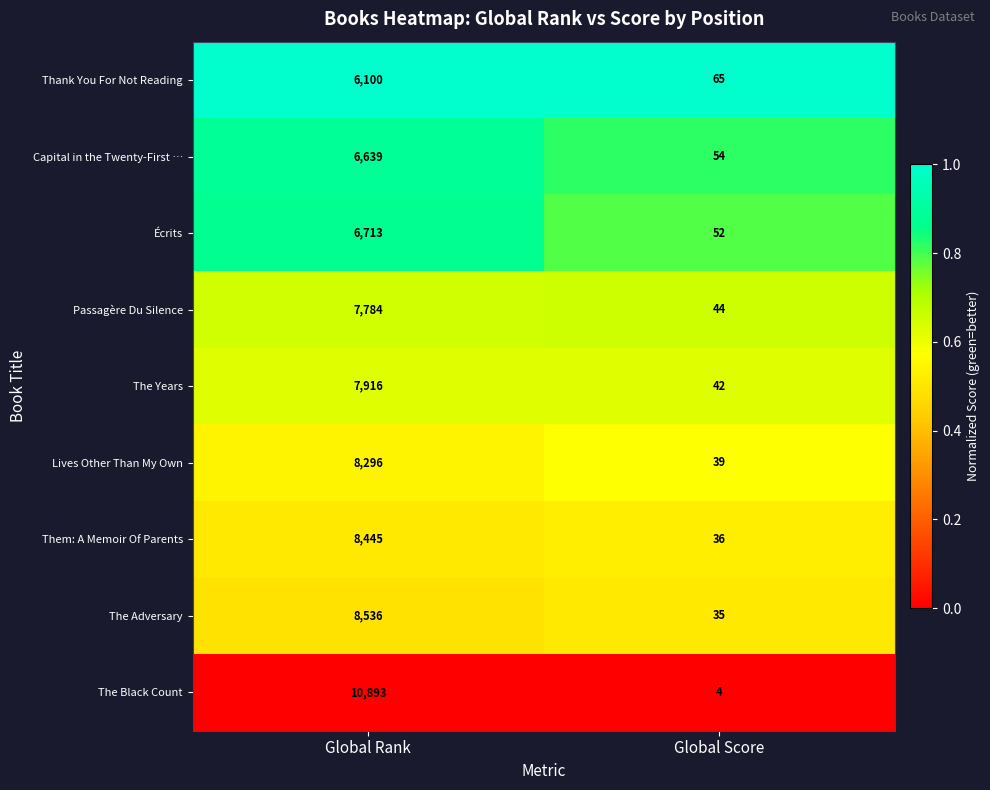

Which series changed the most between Global Rank and Global Score?

The Black Count